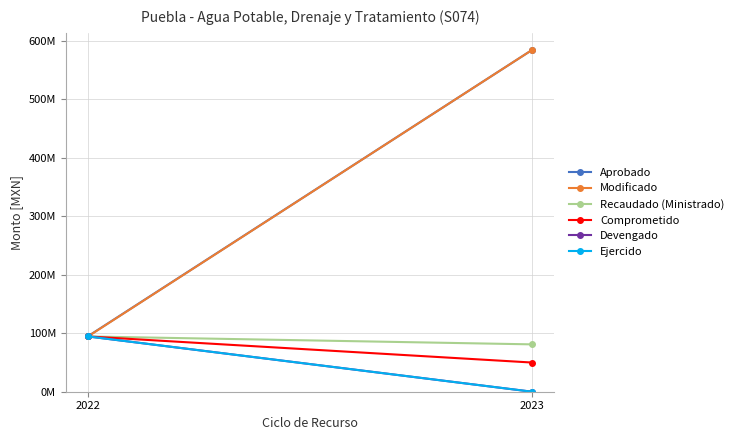

What is the sum of the Aprobado values at 2022 and 2023?

678912984.9